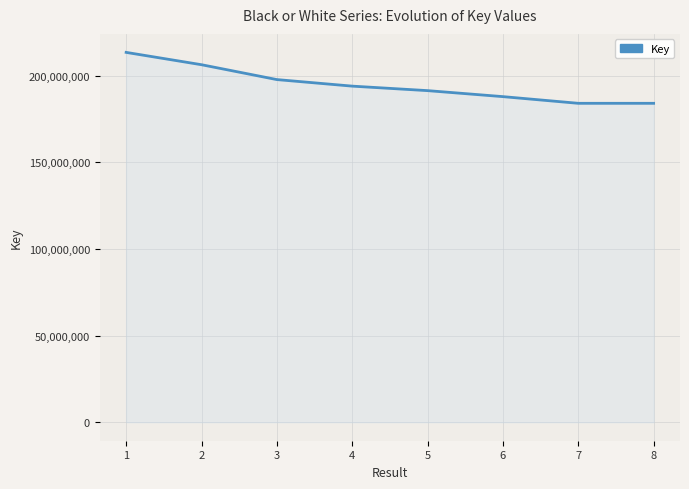

What is the average value?

194787046